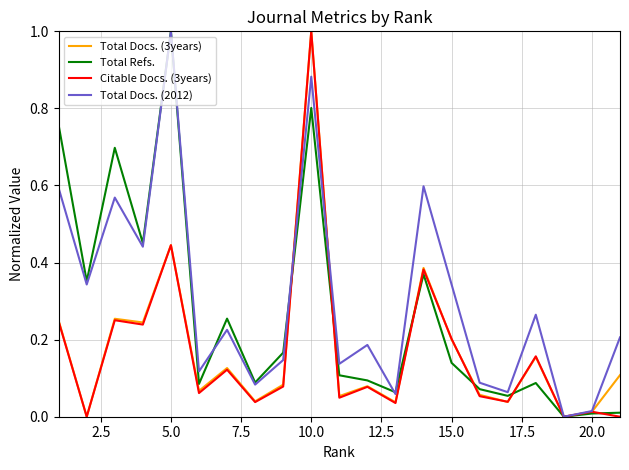

What is the maximum value shown in the chart?

1.0